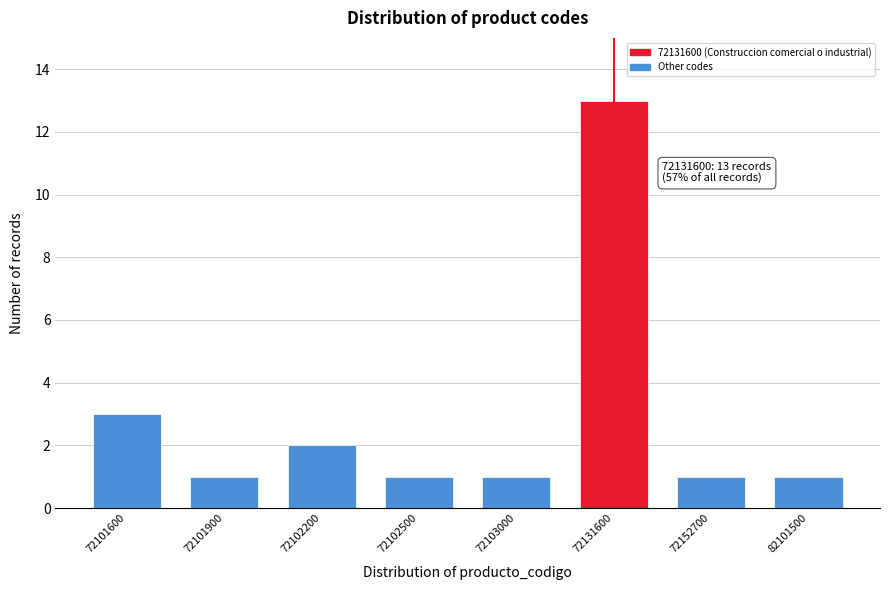

Reading right to left, what are all the values shown in this chart?

1	1	13	1	1	2	1	3